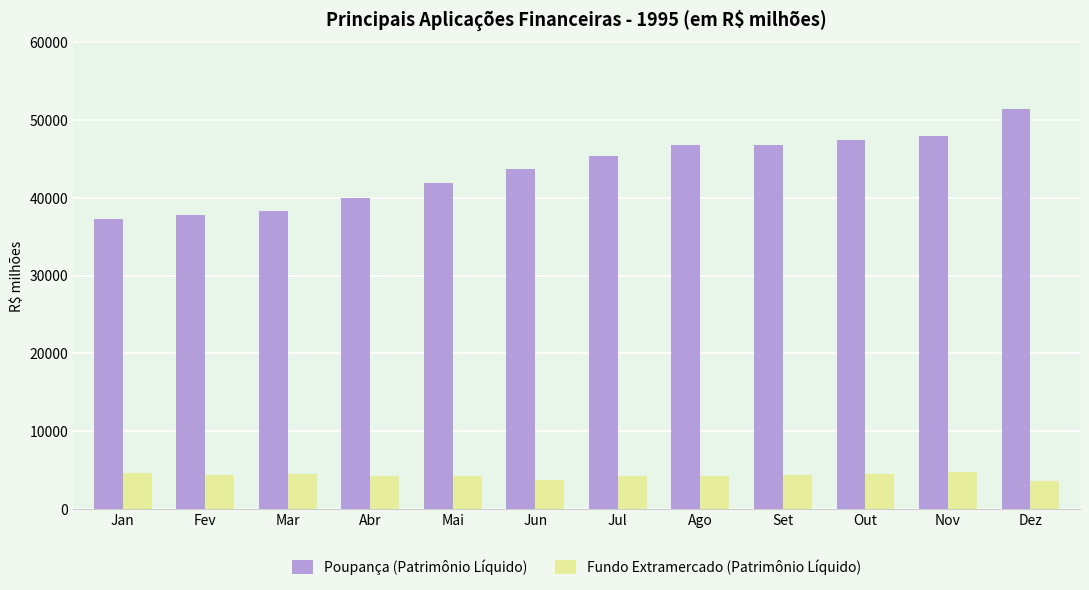

Which series has the largest total across all categories?

Poupança (Patrimônio Líquido)